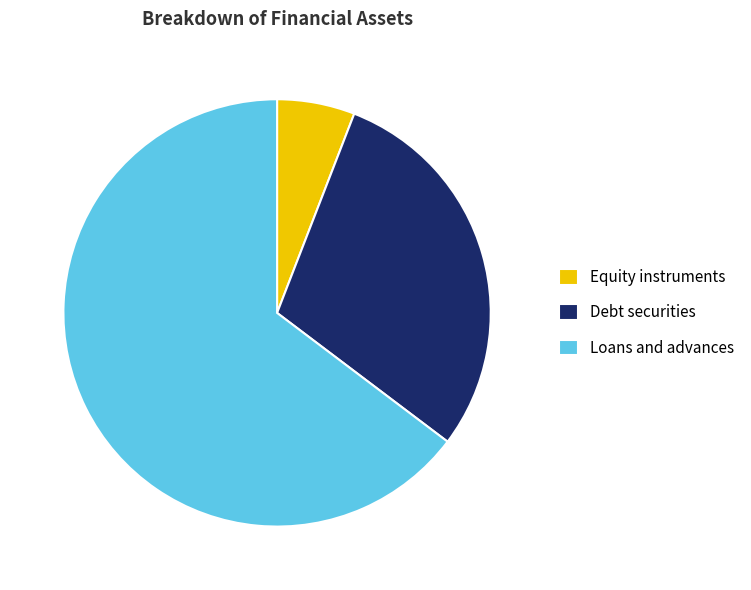

Is Equity instruments the majority of the pie?

No